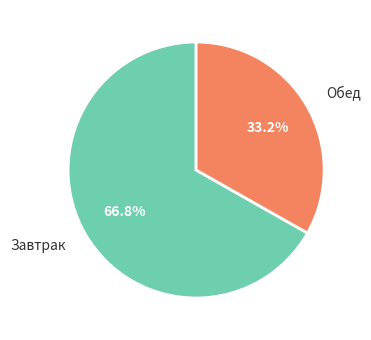

Which category has the smallest portion of the pie?

Обед